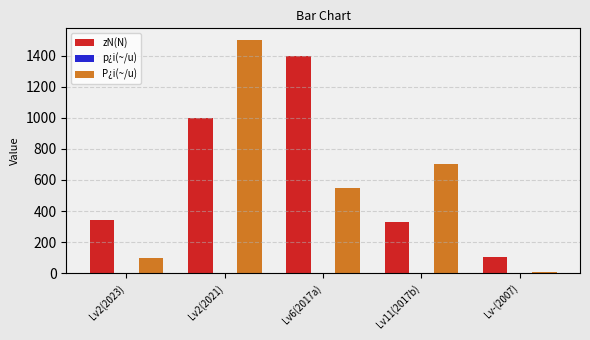

Which series changed the most between Lv2(2023) and Lv11(2017b)?

P¿i(~/u)